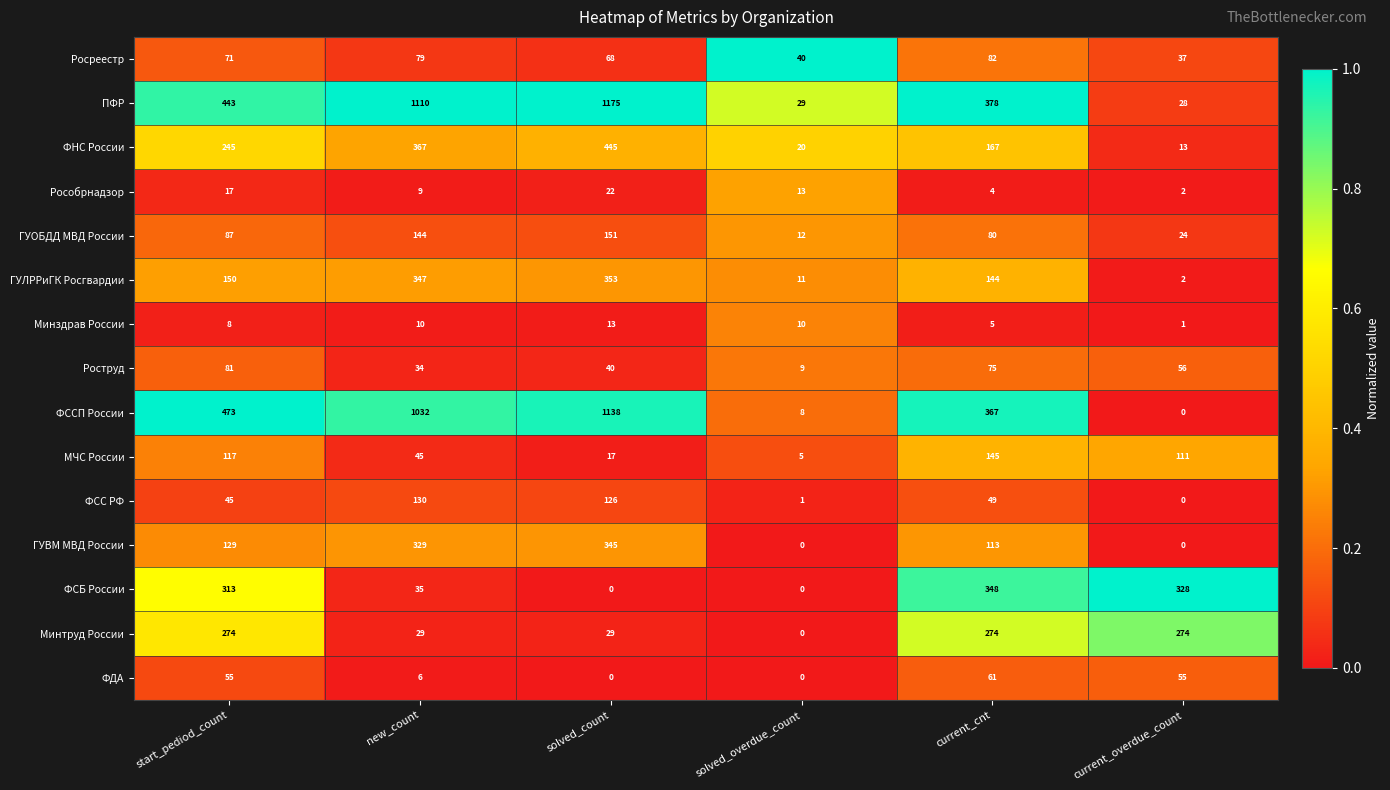

The Росреестр series shows 71 at start_pediod_count. True or false?

True